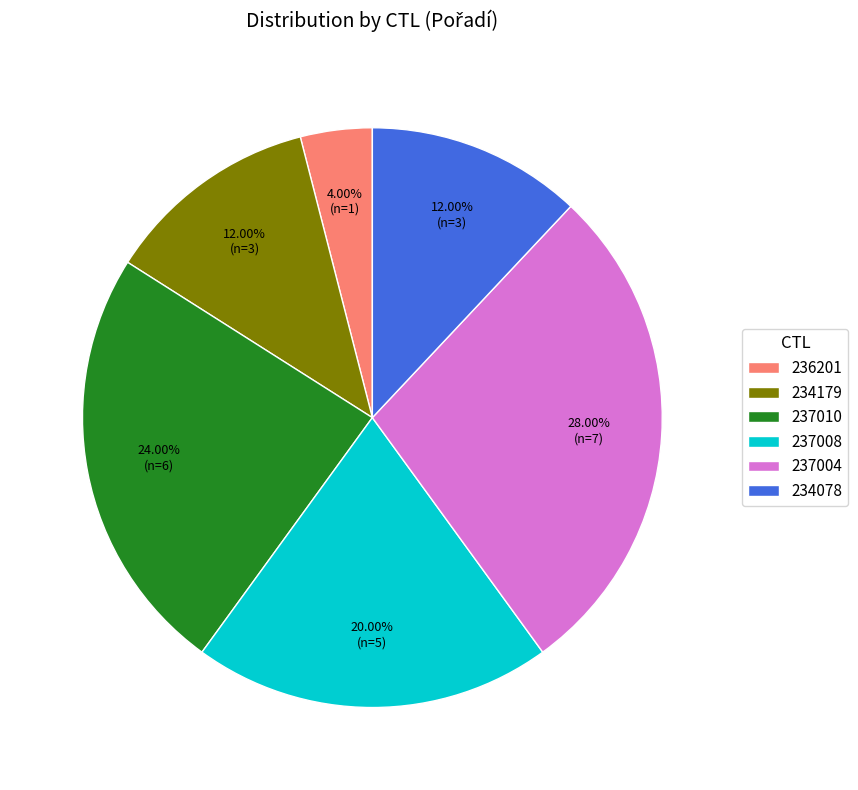

Combined, do 237010 and 237004 account for over 50%?

Yes